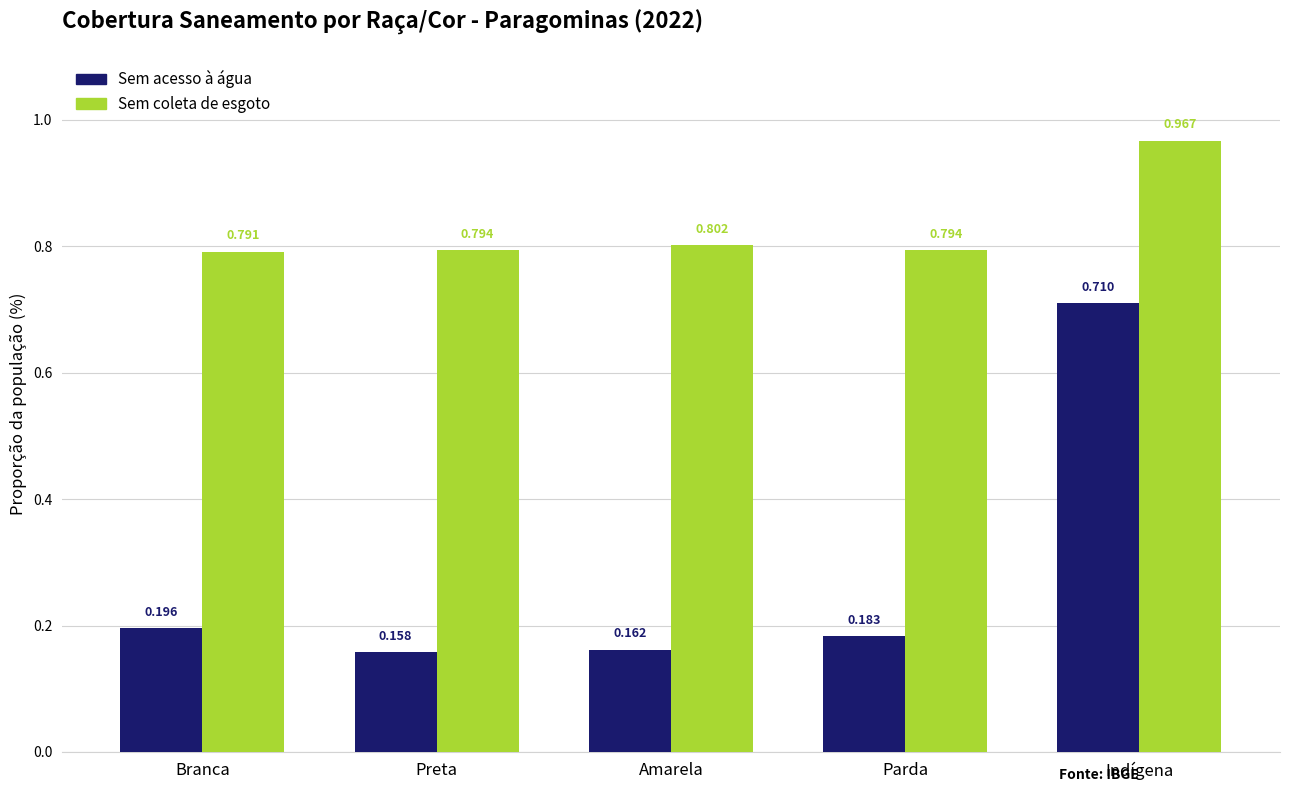

What position from the left is Branca?

1